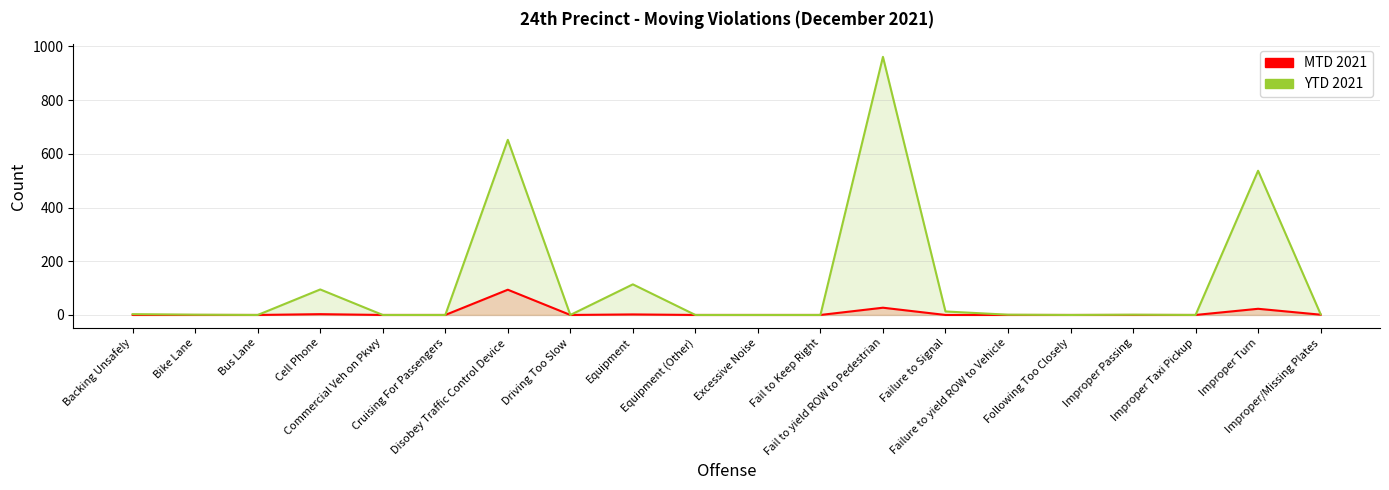

Which label corresponds to the smallest value in the chart?

Backing Unsafely